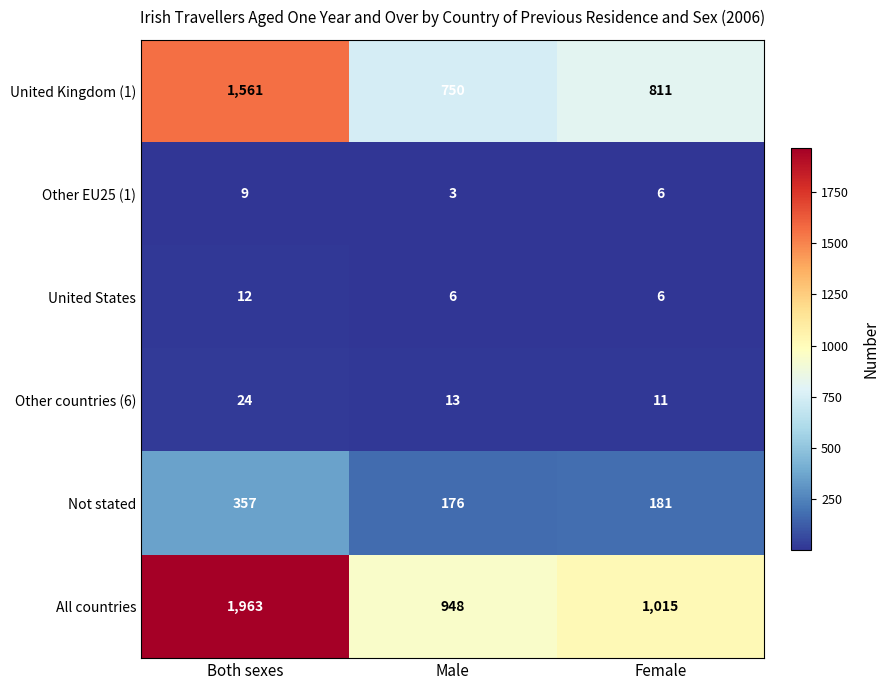

Count the Other countries (6) values in the range 11 to 24.

3